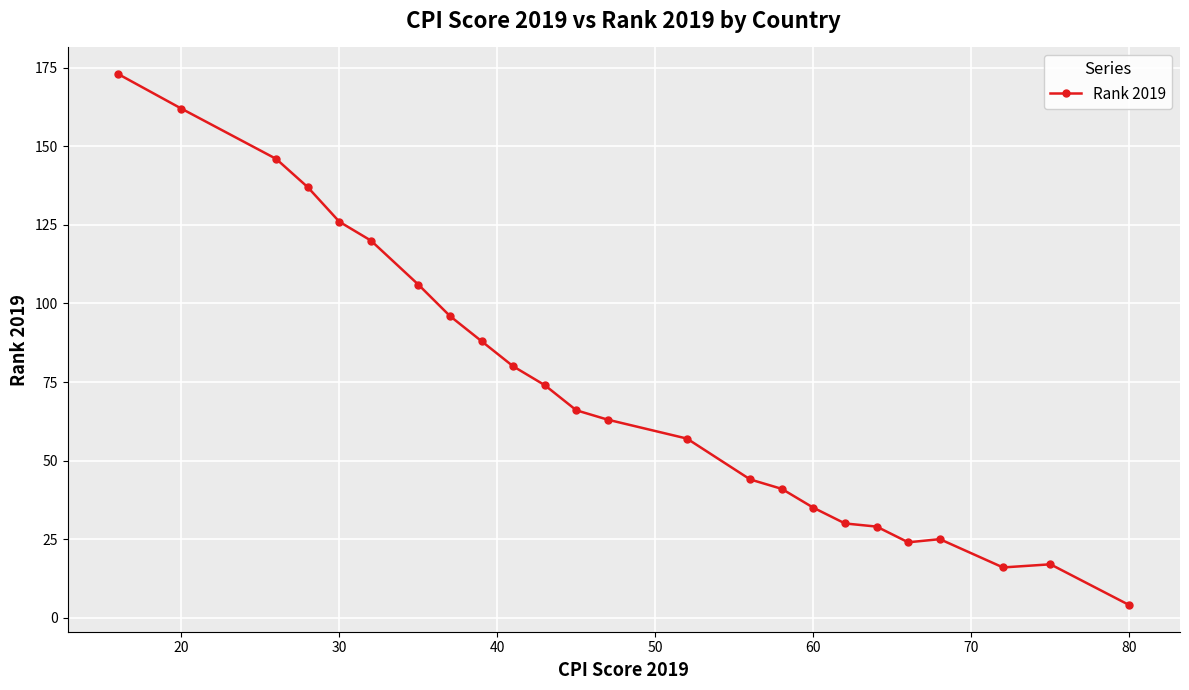

Count the number of categories in the chart.

24